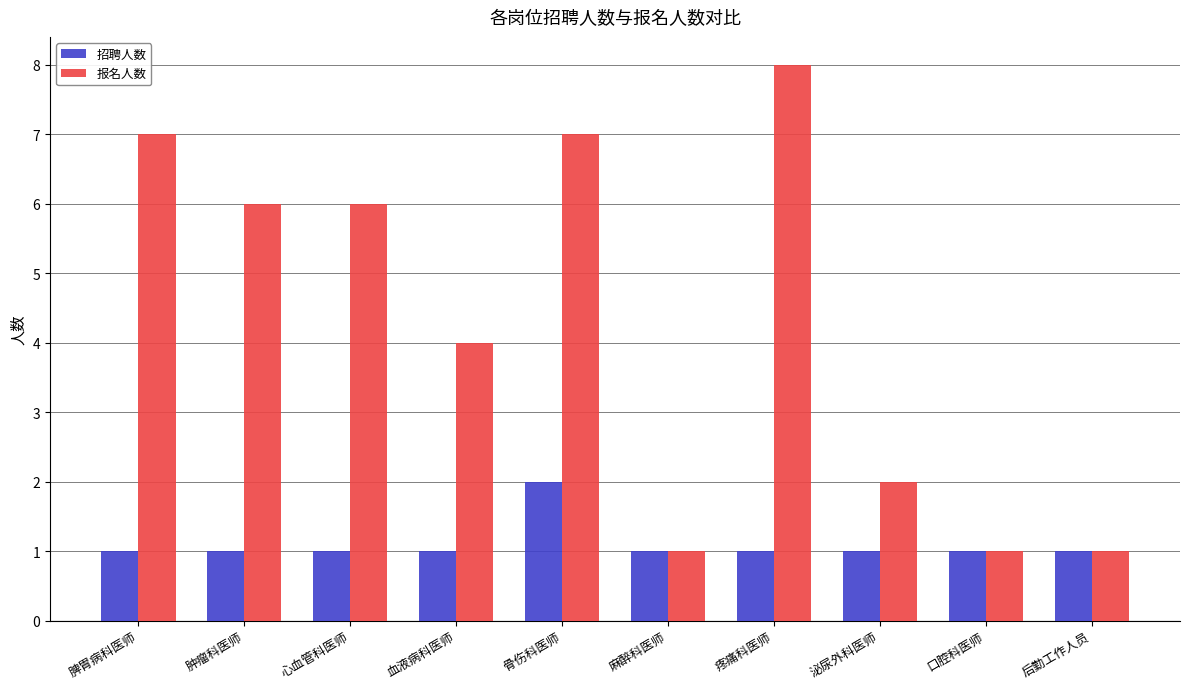

What is the label of the 4th bar from the right?

疼痛科医师